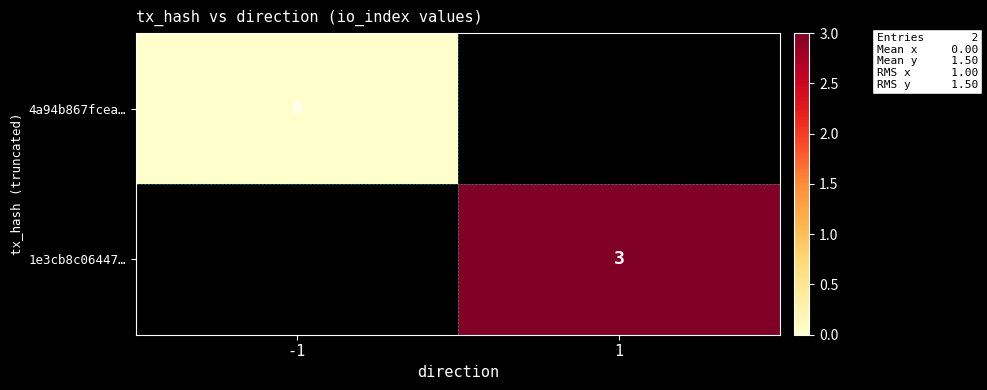

The value of 1e3cb8c06447… at 1 is 5. True or false?

False